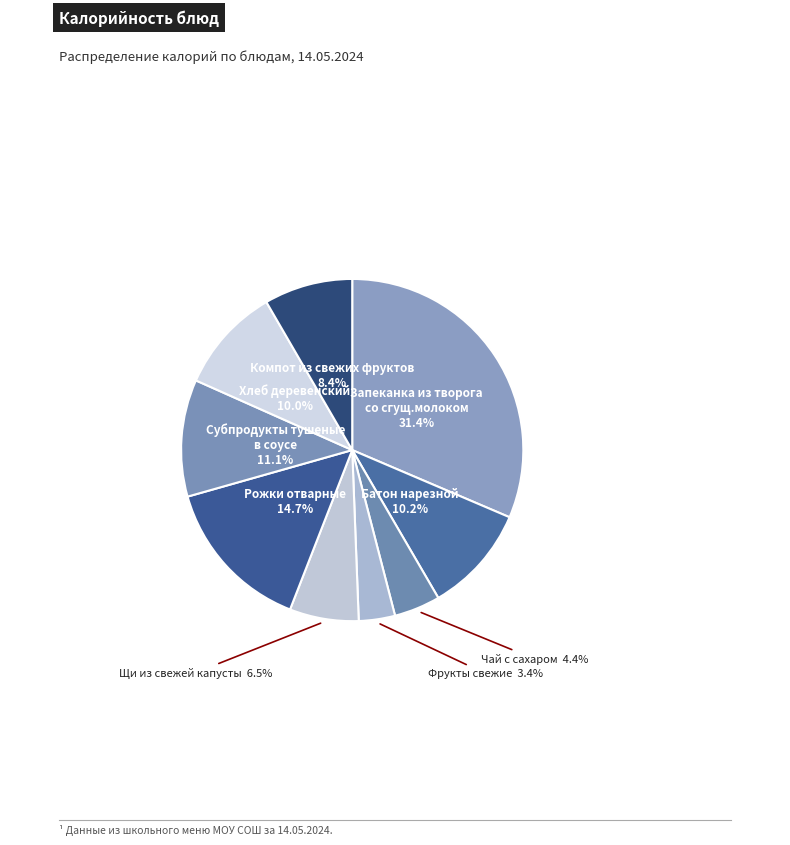

To the nearest percent, what is the average slice percentage?

11%